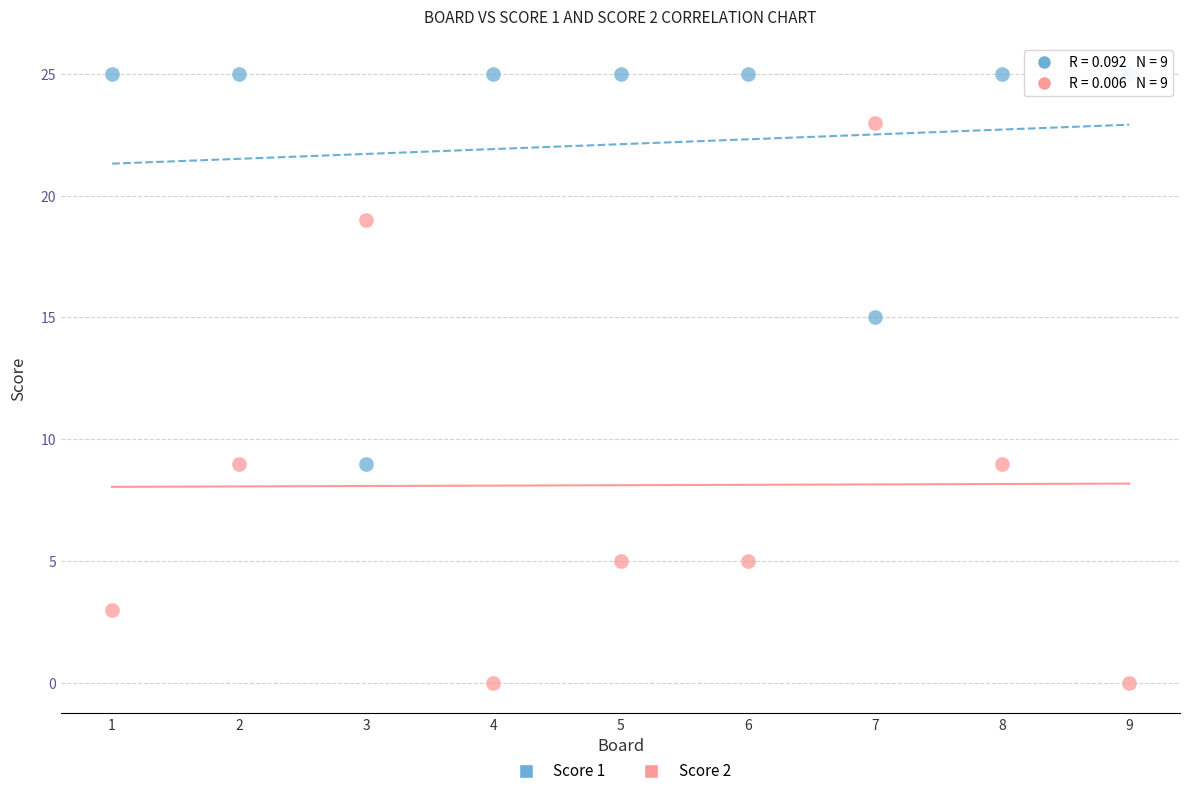

Which series reaches the minimum Y coordinate?

Score 2